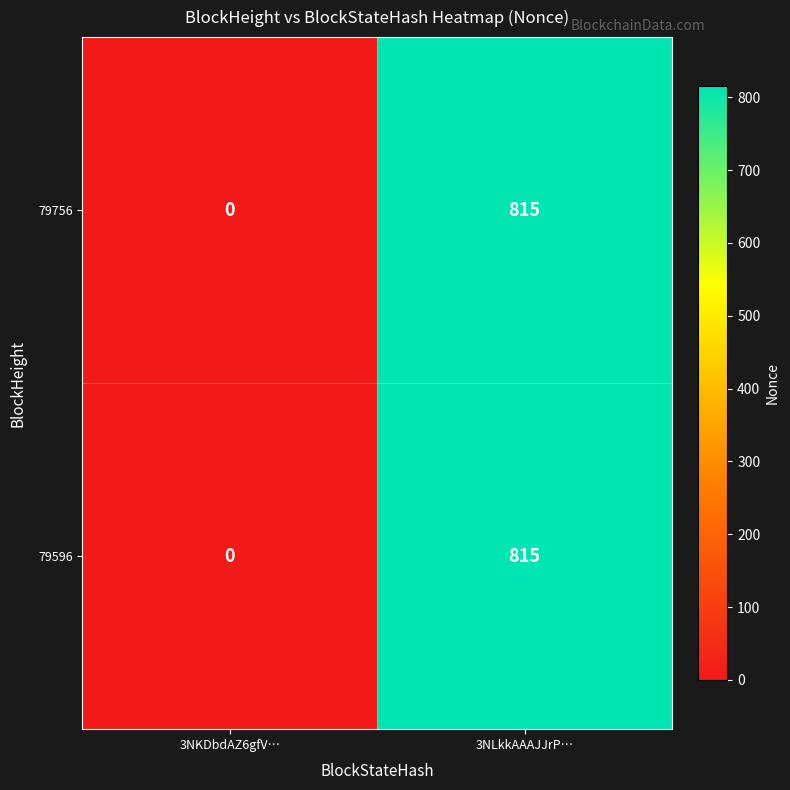

Reading left to right, what are all the values shown in this chart?

79756: 0	815
79596: 0	815